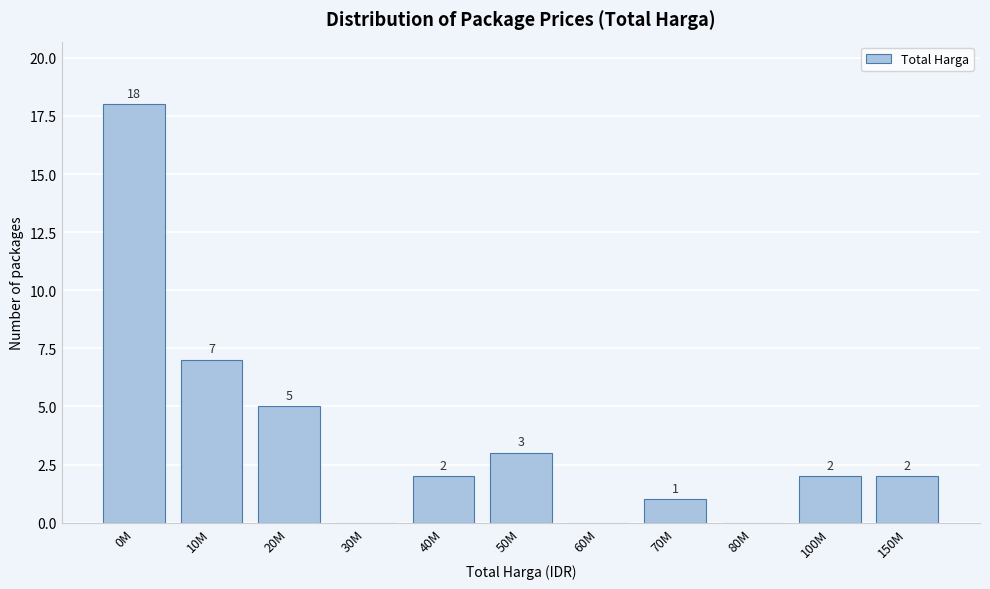

Reading right to left, what are all the values shown in this chart?

150M=2	100M=2	80M=0	70M=1	60M=0	50M=3	40M=2	30M=0	20M=5	10M=7	0M=18